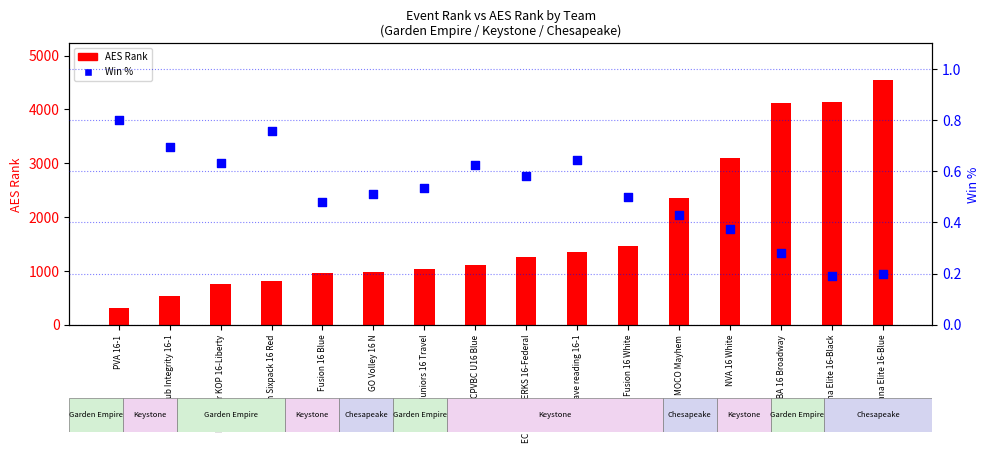

Which series has the largest total across all categories?

AES Rank